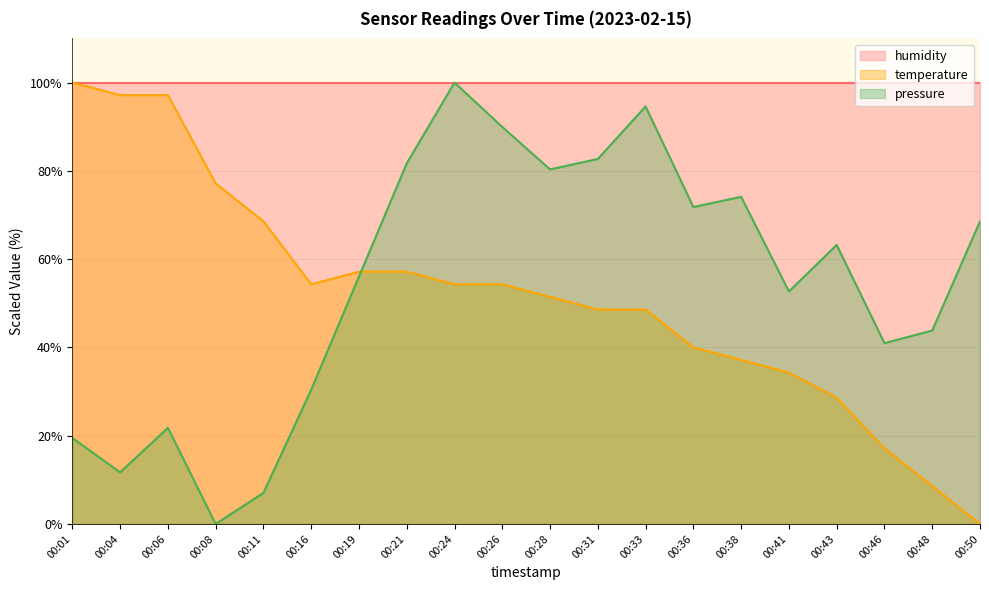

Rank the categories by value from lowest to highest.

00:50, 00:48, 00:46, 00:43, 00:41, 00:38, 00:36, 00:31, 00:33, 00:28, 00:16, 00:24, 00:26, 00:19, 00:21, 00:11, 00:08, 00:04, 00:06, 00:01